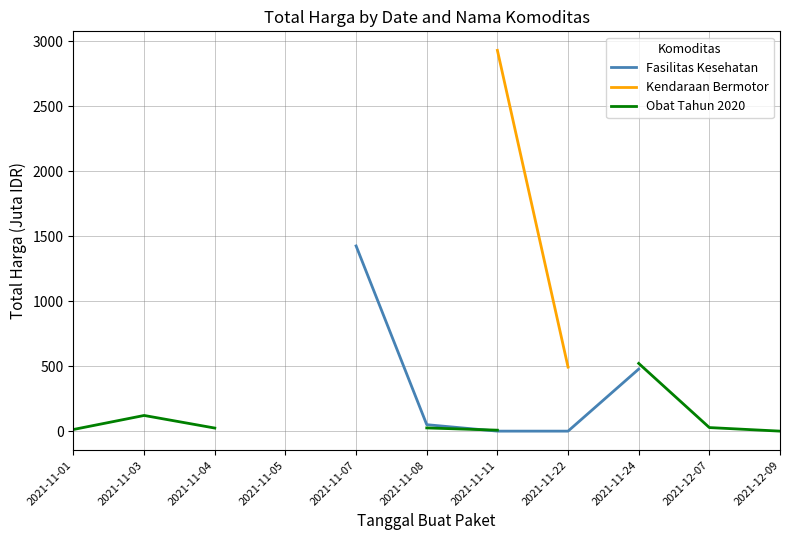

What is the value of the Obat Tahun 2020 point at the 7th from the left?

7.4